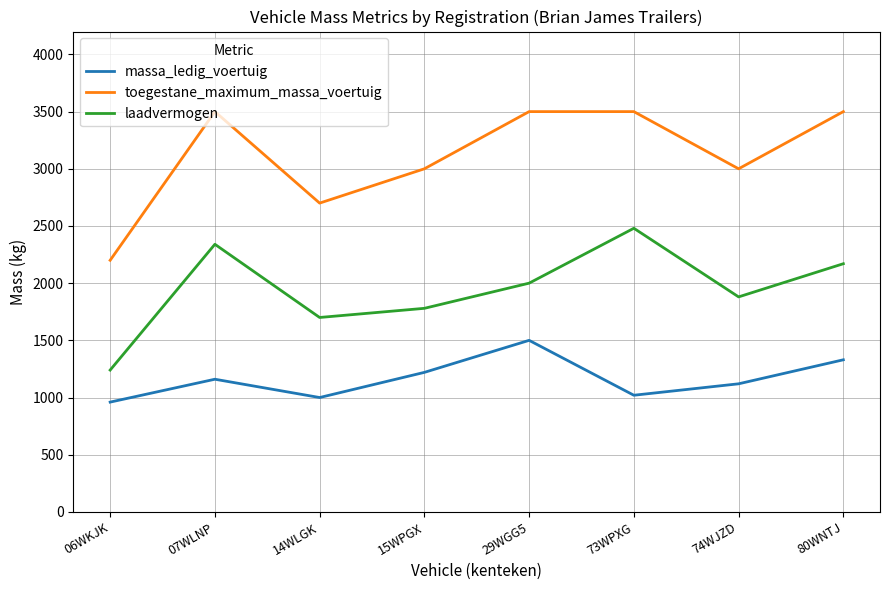

True or false: laadvermogen and massa_ledig_voertuig intersect in this chart.

False